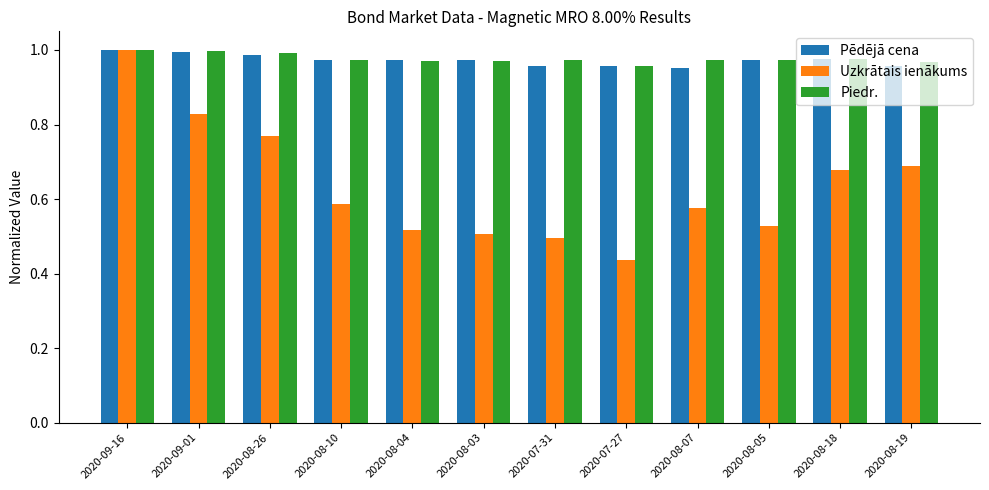

True or false: Uzkrātais ienākums has a value of 0.5 at 2020-08-03.

True